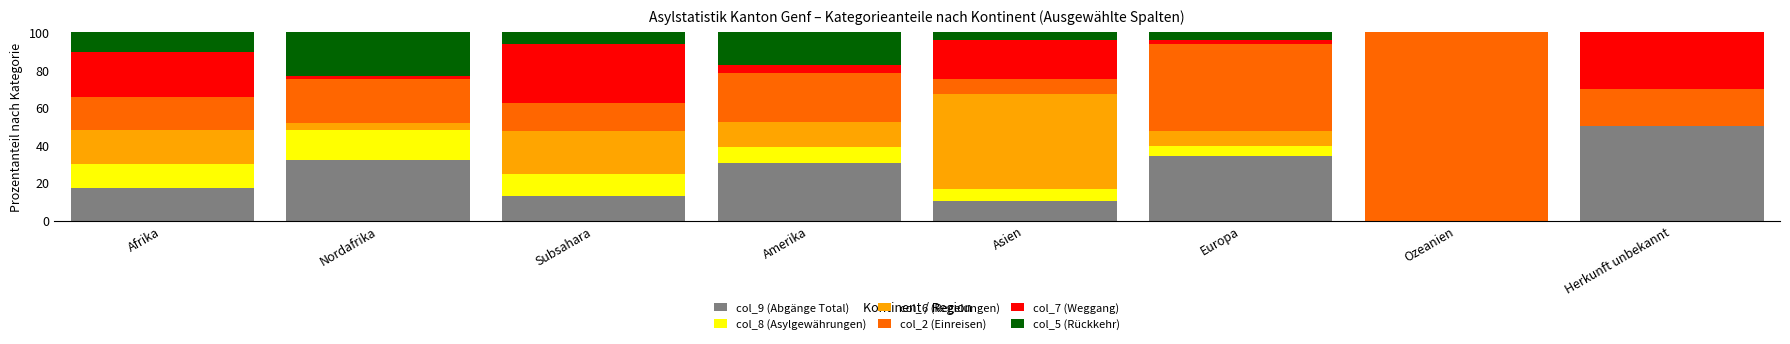

What is the total value across all series at Europa?

100.0